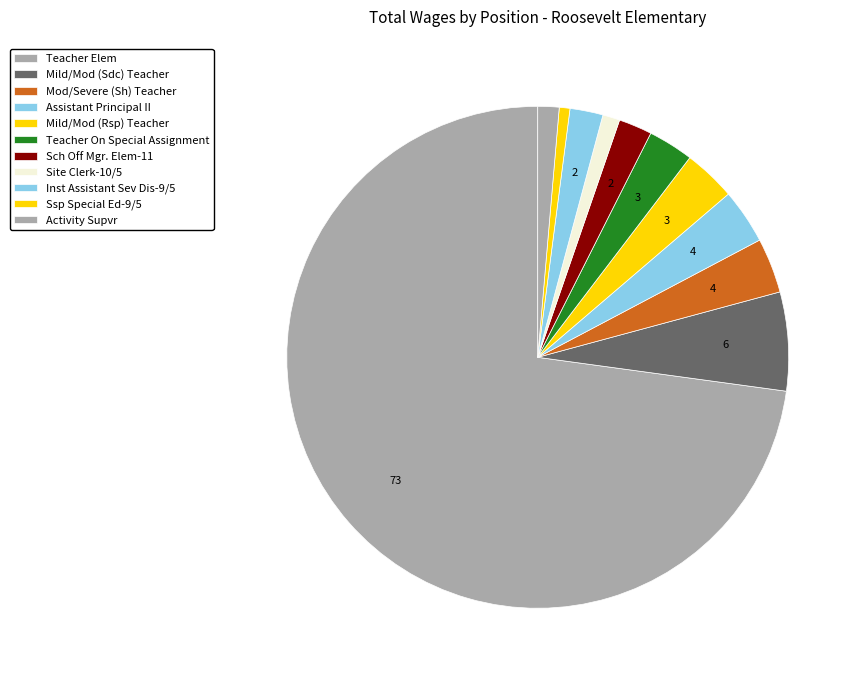

How many segments does this pie chart have?

11